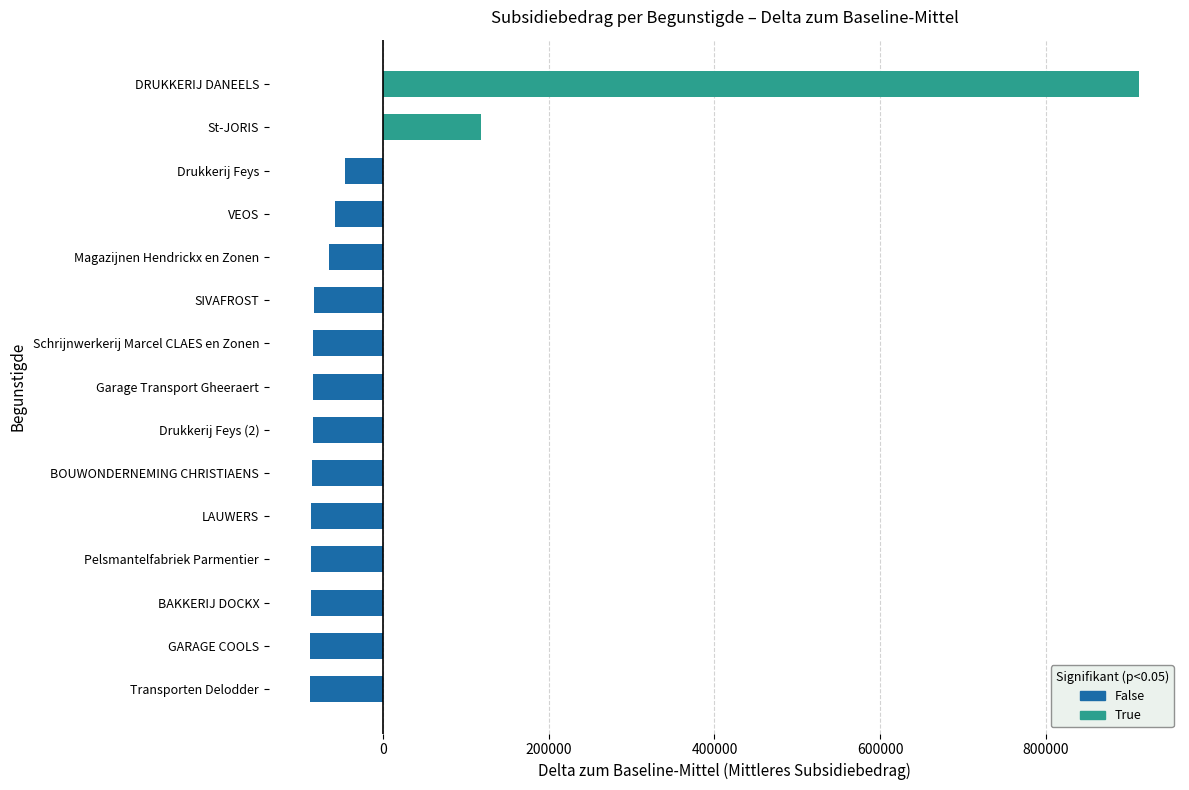

What is the difference between the values at Schrijnwerkerij Marcel CLAES en Zonen and Drukkerij Feys?

37836.9